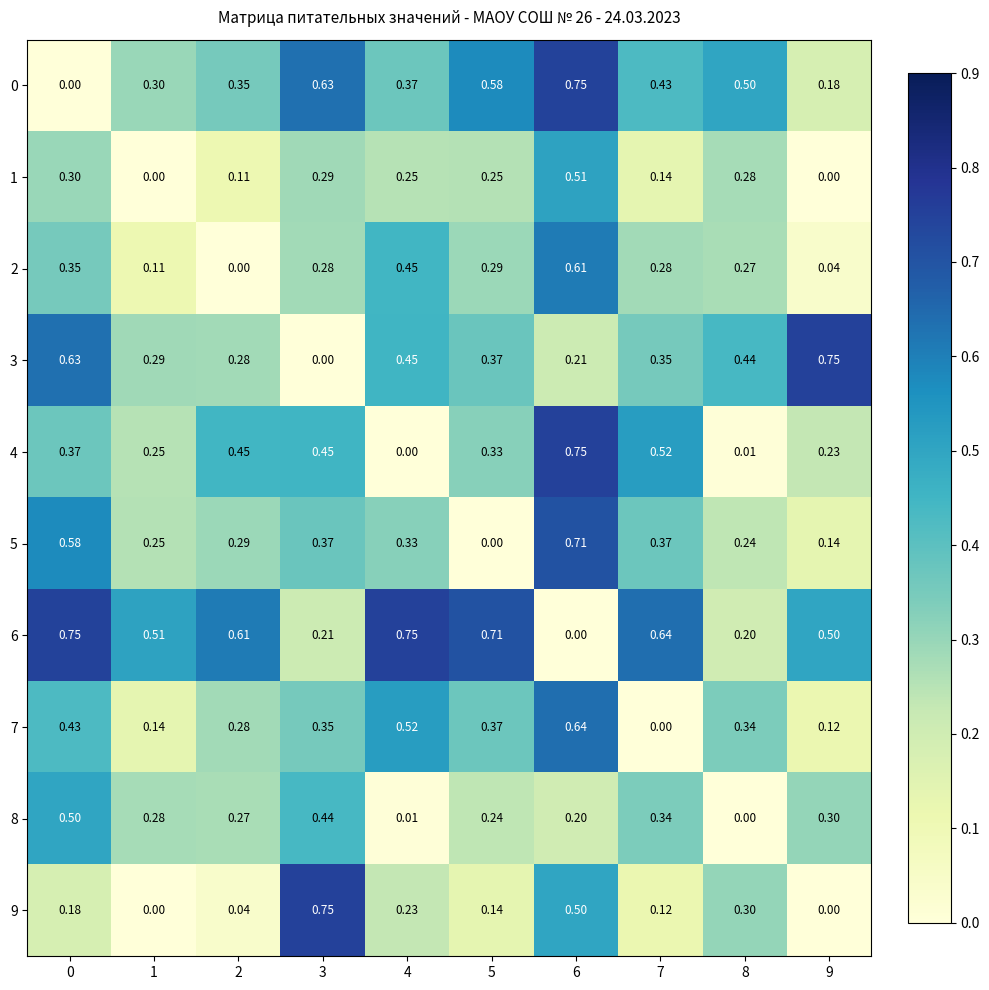

Is the value of 4 at 9 greater than the value of 5 at 4?

No